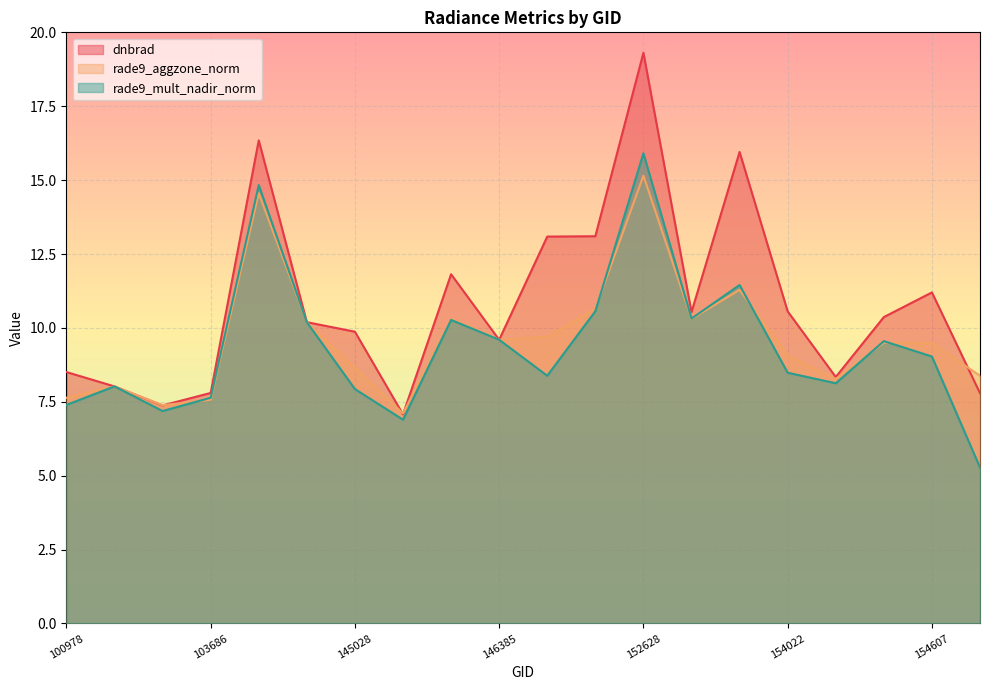

The value of dnbrad at 141279 is 29.2. True or false?

False